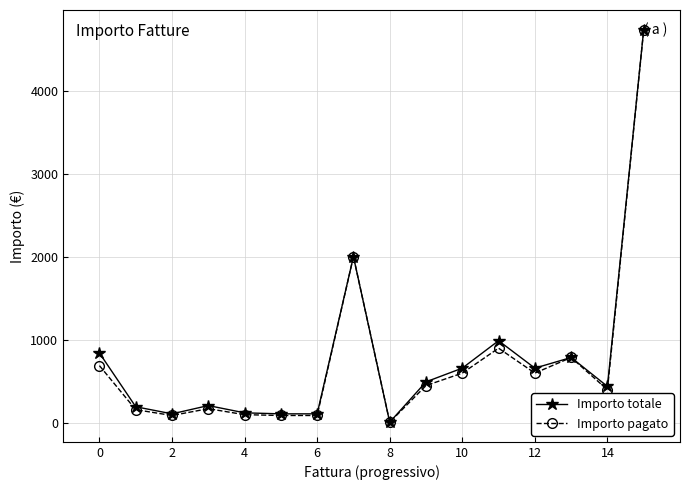

What is the maximum value shown in the chart?

4734.1